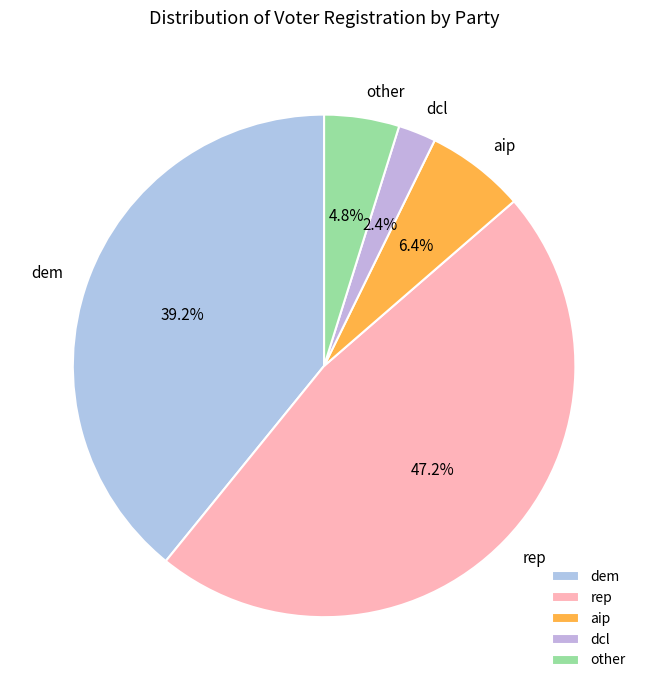

Which slice is the largest?

rep